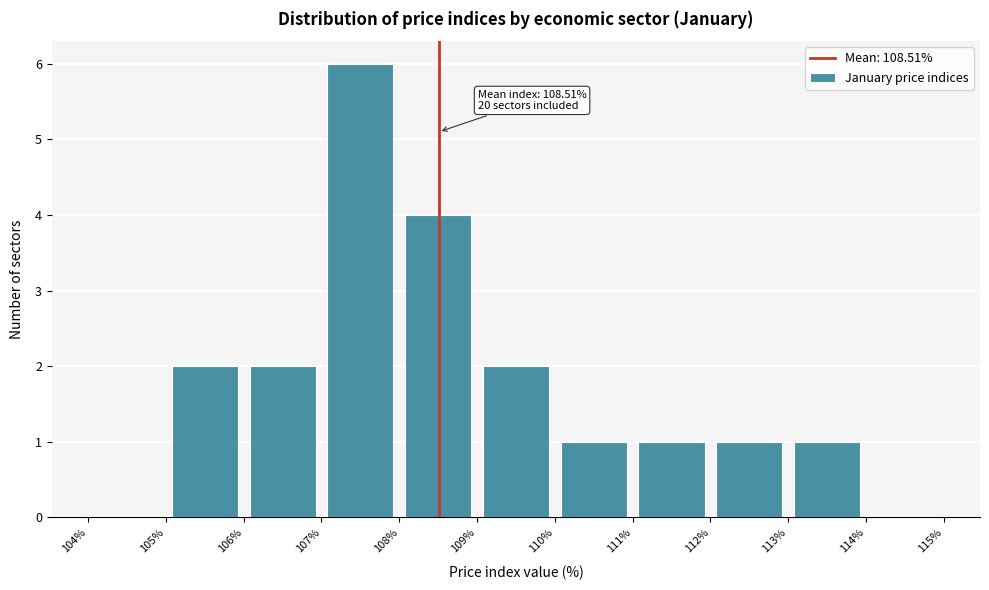

Over which range of the x-axis is the bar tallest?

107% to 108%